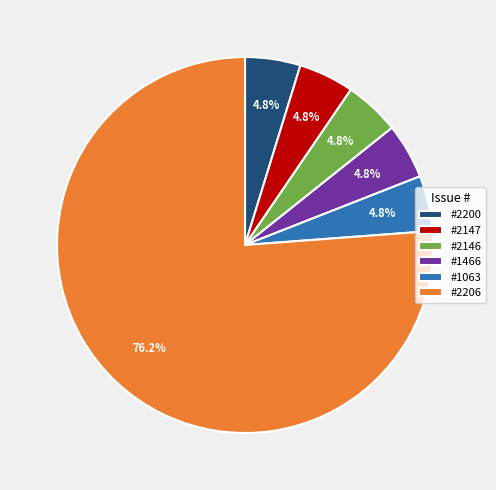

Count the number of slices in the pie.

6